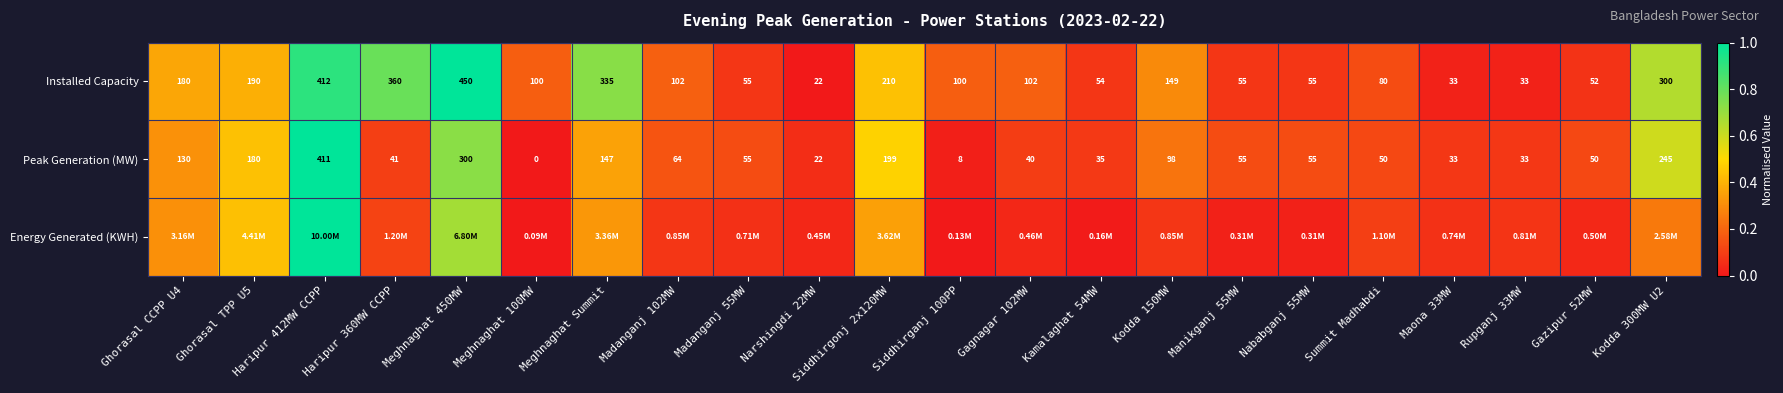

The value of Peak Generation (MW) at Meghnaghat Summit is 0.1. True or false?

False